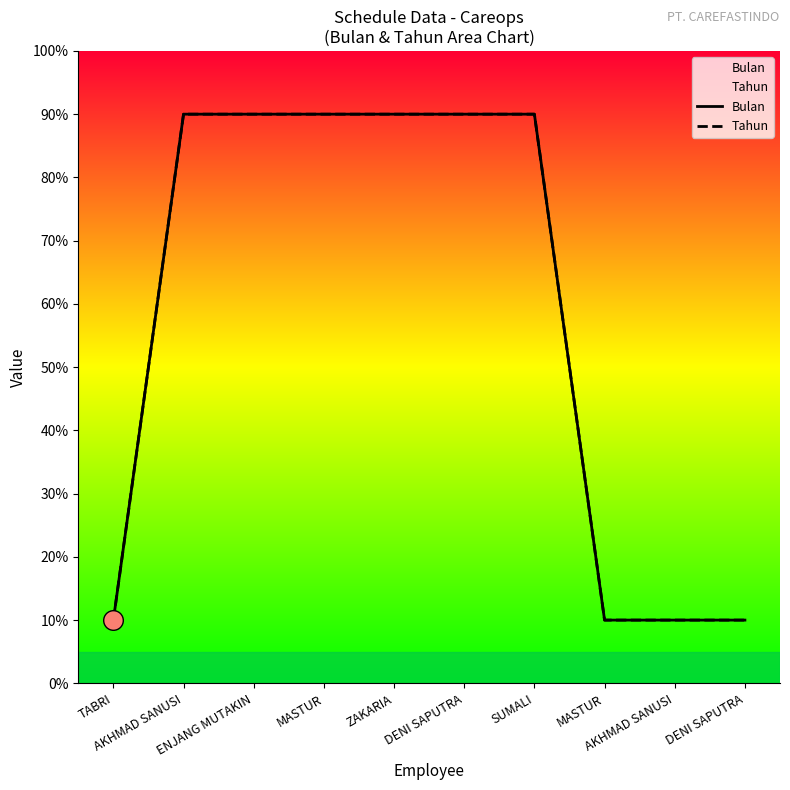

Which series contains the highest Y value?

Bulan